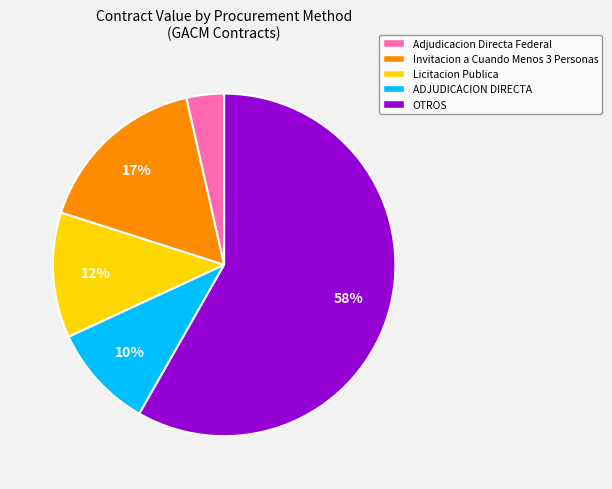

Which slice is the smallest?

Adjudicacion Directa Federal